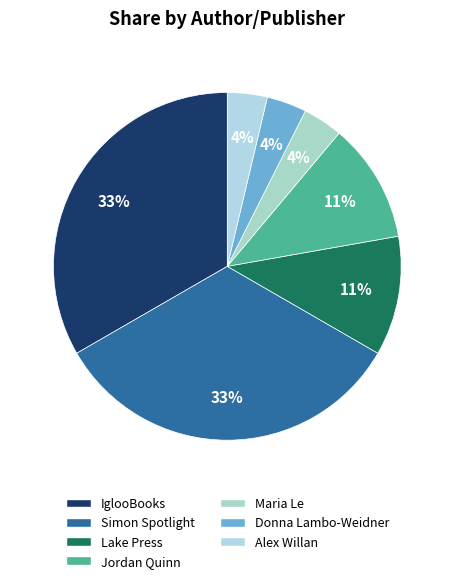

Which slice is the smallest?

Maria Le